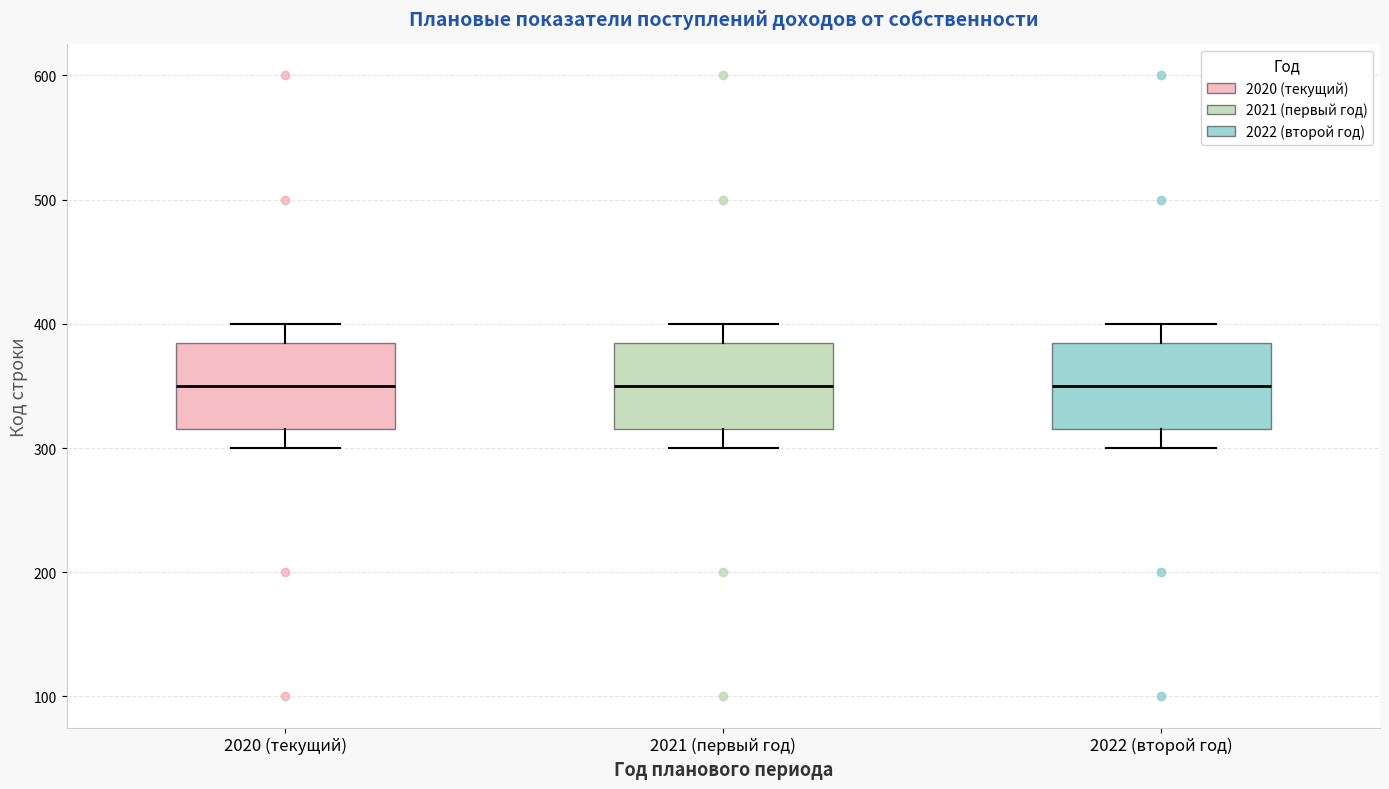

Where does the upper whisker of the box for 2021 (первый год) end on the y-axis? The values are not printed on the chart, so give them approximately, as read against the axis.

400